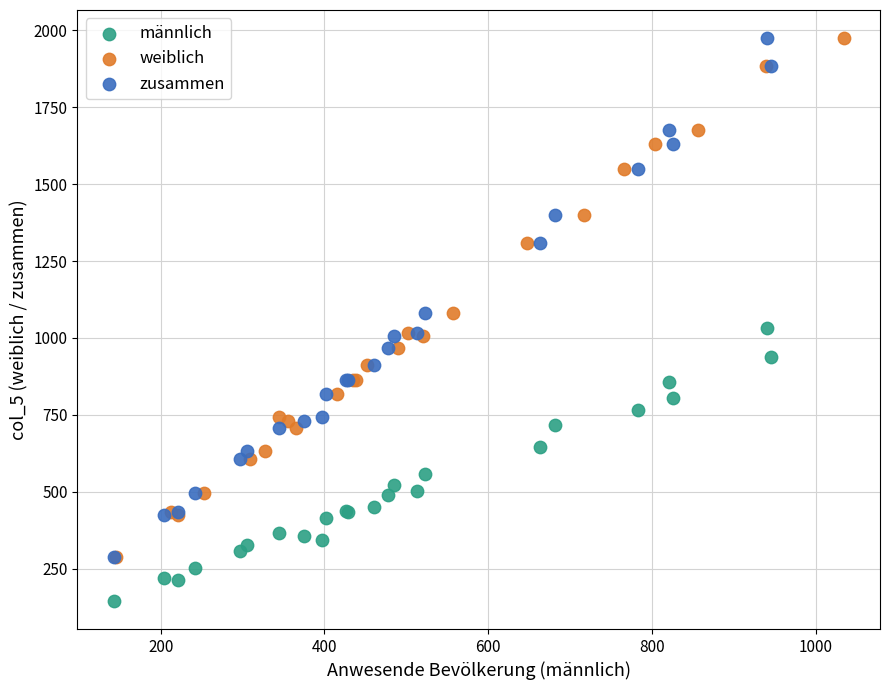

Which series contains the lowest Y value?

männlich